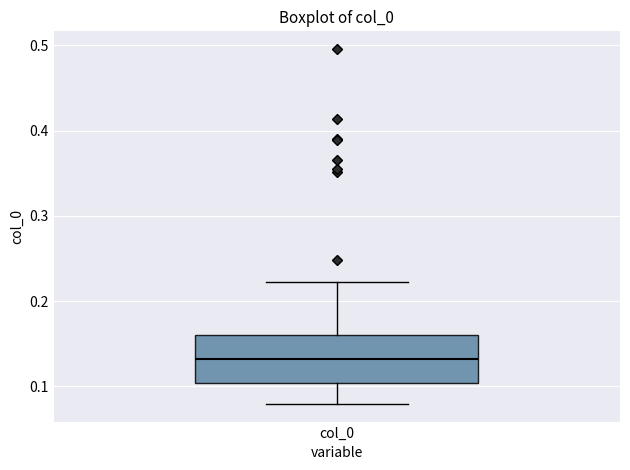

Read this box plot against the y-axis: the position of the median line, the range covered by the box, and the ends of both whiskers. The values are not printed on the chart, so give them approximately, as read against the axis.

median 0.13, box 0.10 to 0.16, whiskers 0.08 to 0.22